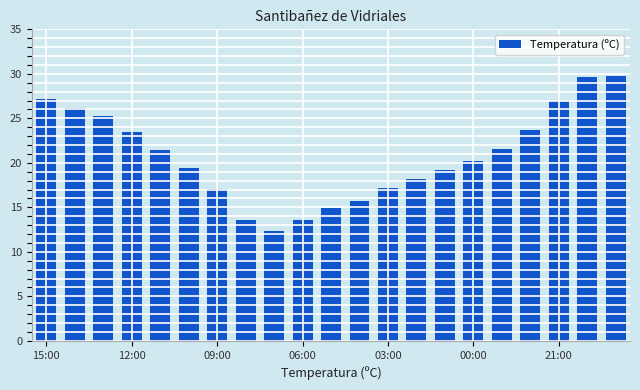

How many data points are above 20?

11